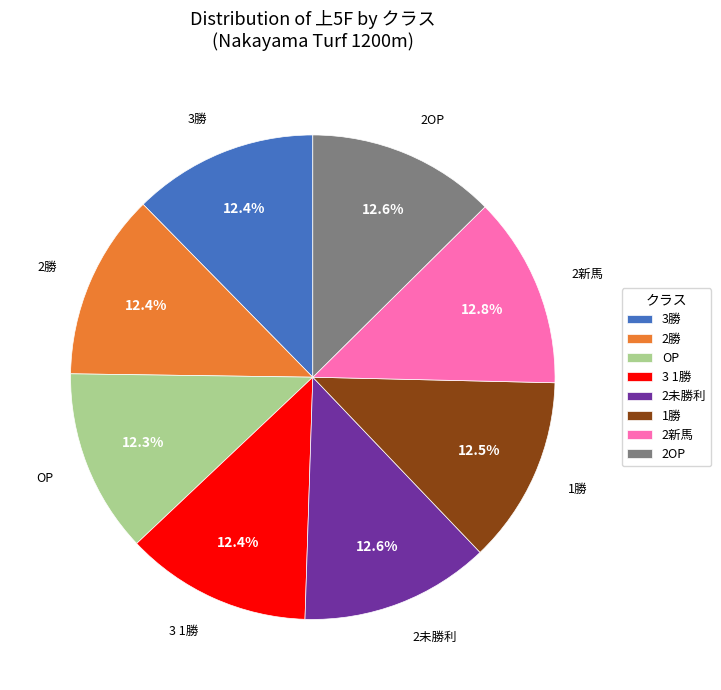

How many slices are in this pie chart?

8